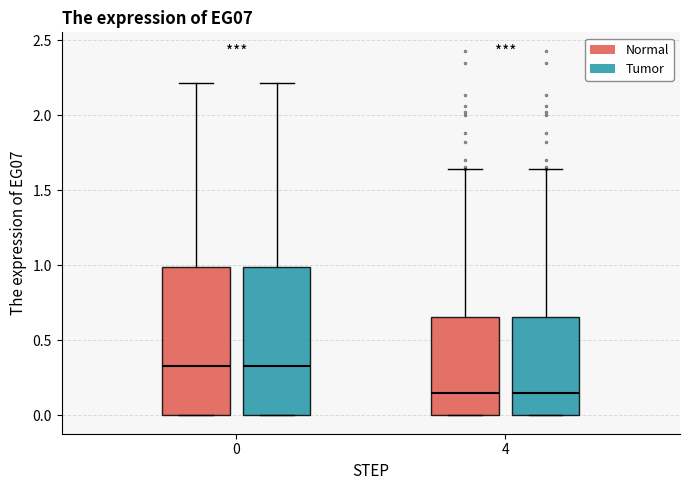

Reading left to right, transcribe this box plot: for each box, give where its median line is, the range the box spans, and where its two whiskers end, as read against the y-axis. The values are not printed on the chart, so give them approximately, as read against the axis.

0 (Normal): median 0.35, box 0.00 to 1.00, whiskers 0.00 to 2.20
0 (Tumor): median 0.35, box 0.00 to 1.00, whiskers 0.00 to 2.20
4 (Normal): median 0.15, box 0.00 to 0.65, whiskers 0.00 to 1.65
4 (Tumor): median 0.15, box 0.00 to 0.65, whiskers 0.00 to 1.65